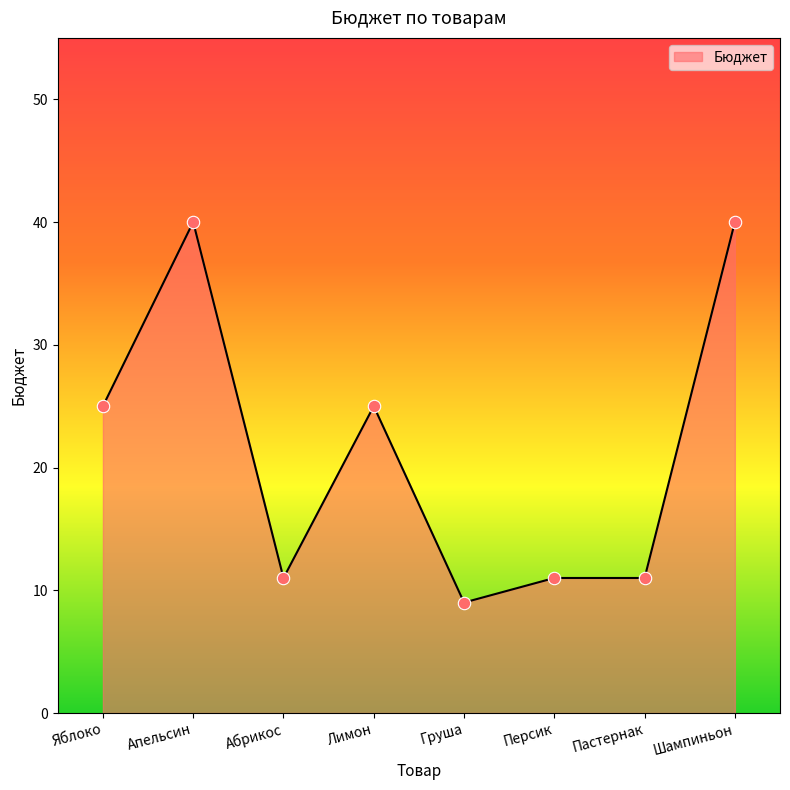

Which has a higher value, Яблоко or Абрикос?

Яблоко